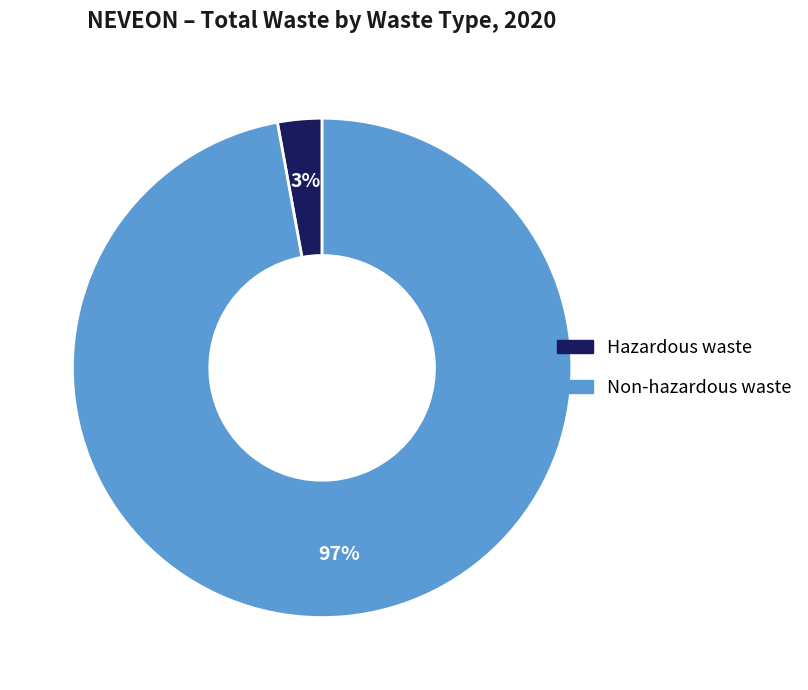

Between Non-hazardous waste and Hazardous waste, which is larger?

Non-hazardous waste